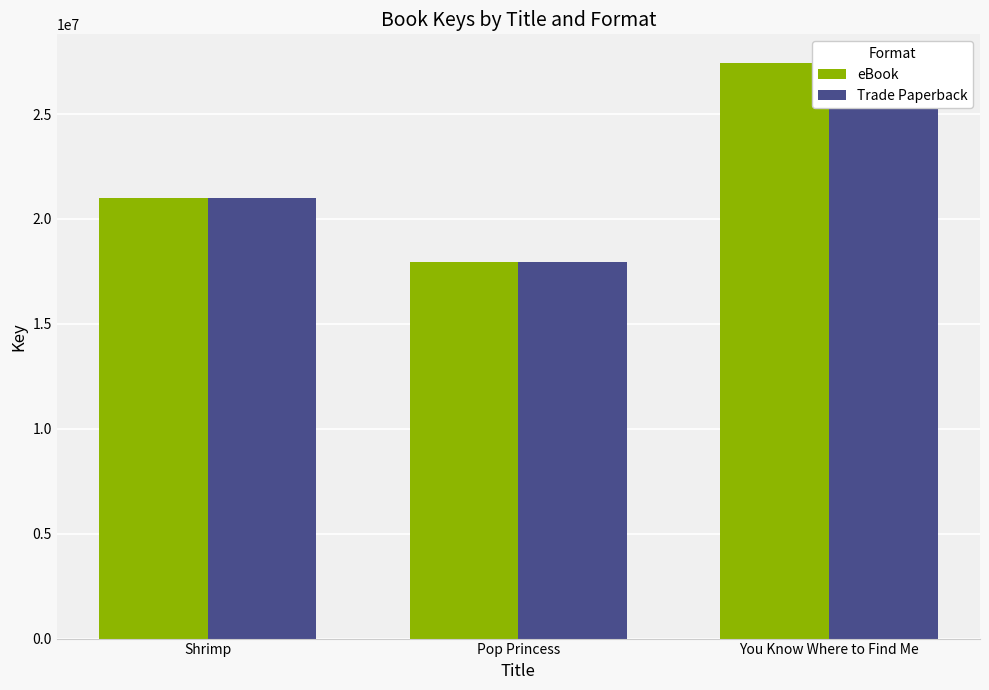

What is the sum of all eBook values?

66402277